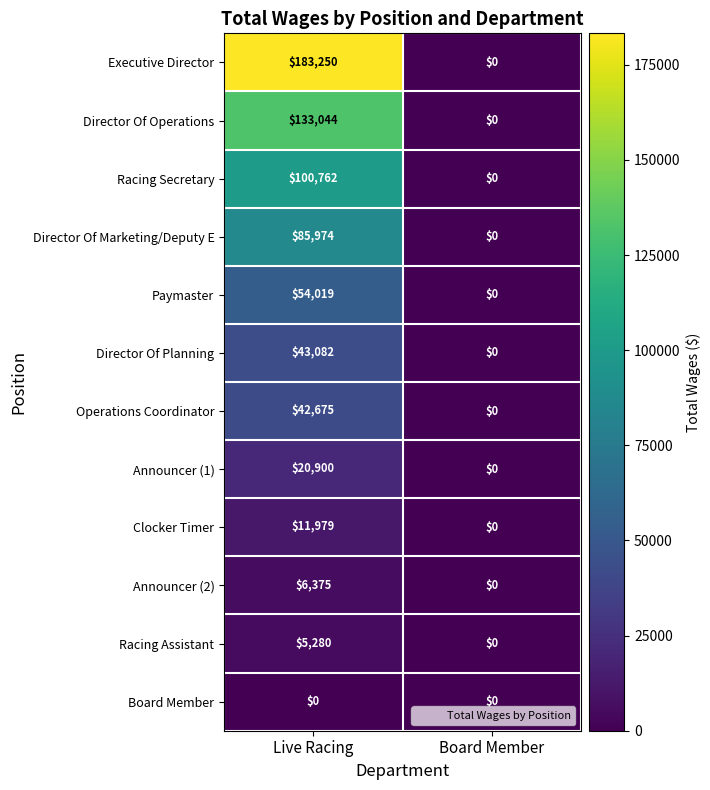

Which series has the widest spread of values?

Executive Director